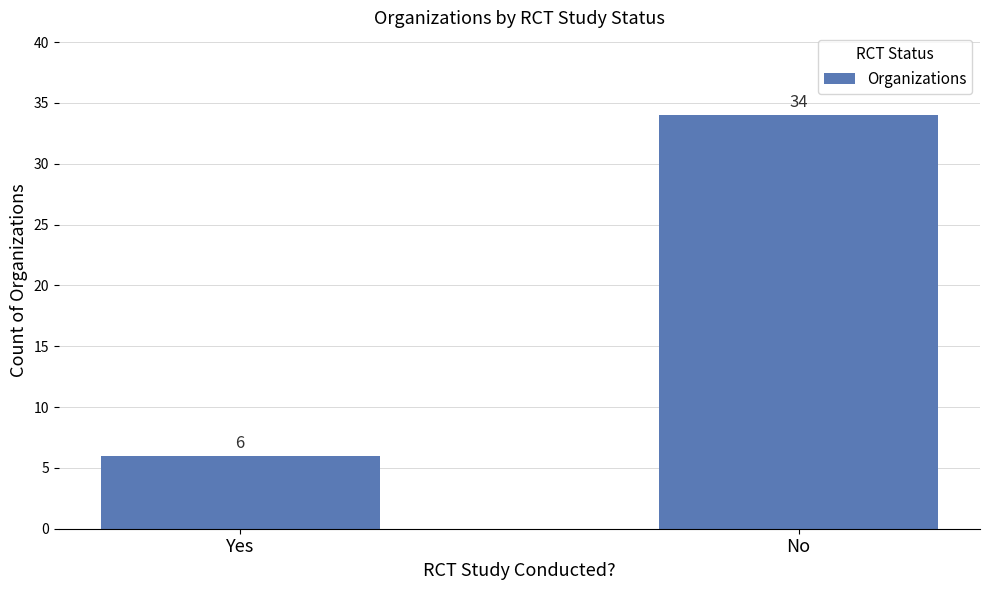

At which label is the value closest to 20?

Yes